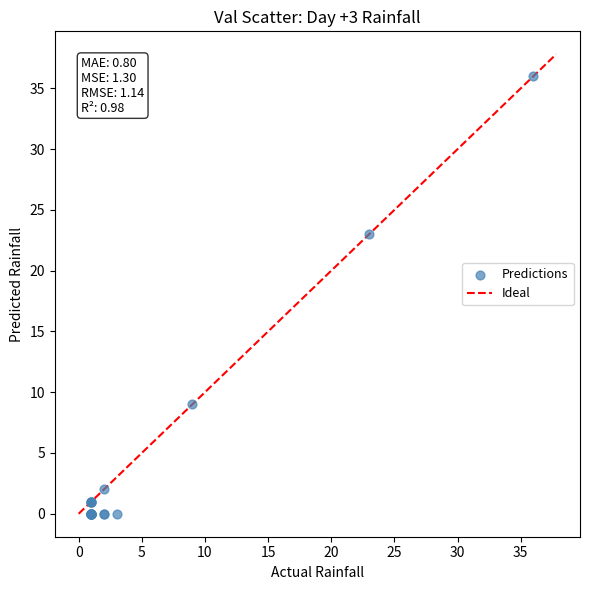

What Y value in the scatter plot is closest to 18?

23